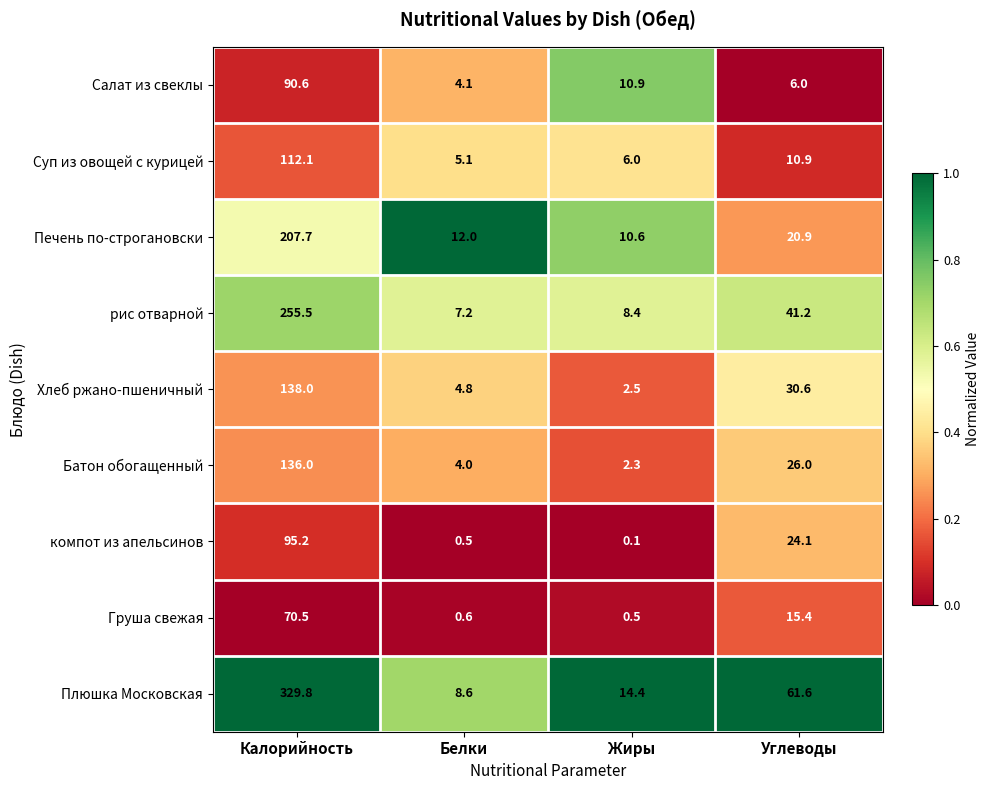

What is the sum of all Хлеб ржано-пшеничный values?

175.9